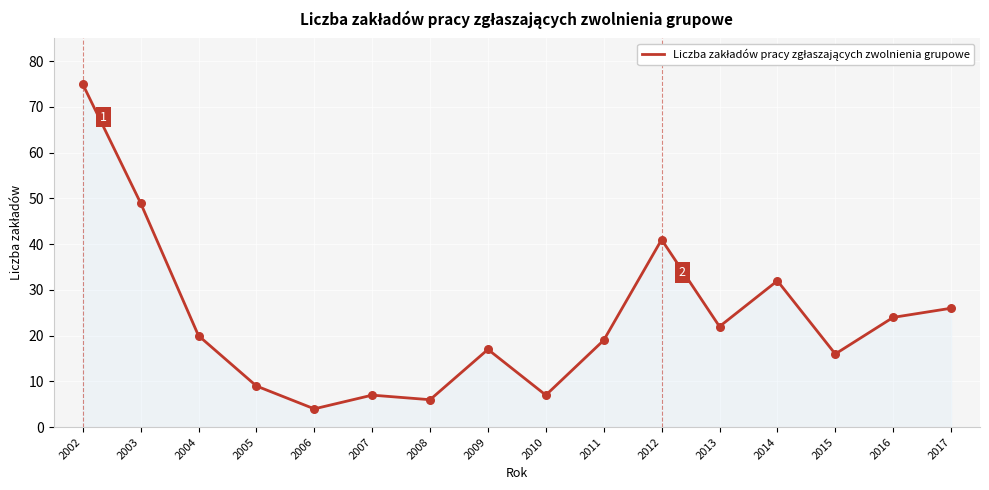

Between 2005 and 2008, which is larger?

2005